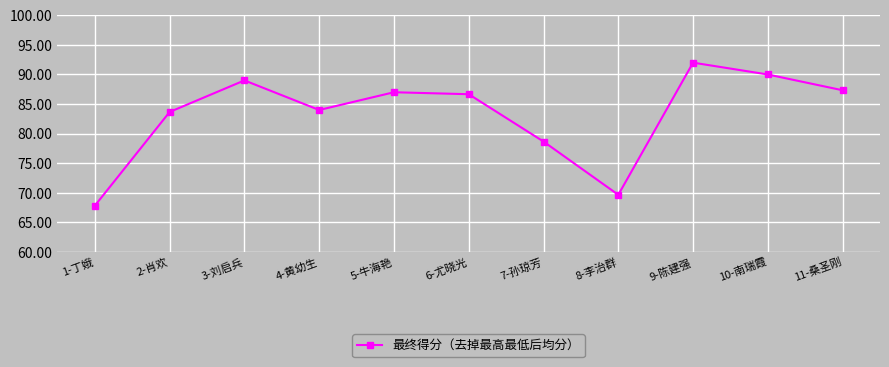

Reading left to right, what are all the values shown in this chart?

1-丁娥=67.8	2-肖欢=83.7	3-刘启兵=89.0	4-黄幼生=84.0	5-牛海艳=87.0	6-尤晓光=86.7	7-孙琼芳=78.7	8-李治群=69.7	9-陈建强=92.0	10-南瑞霞=90.0	11-桑圣刚=87.3